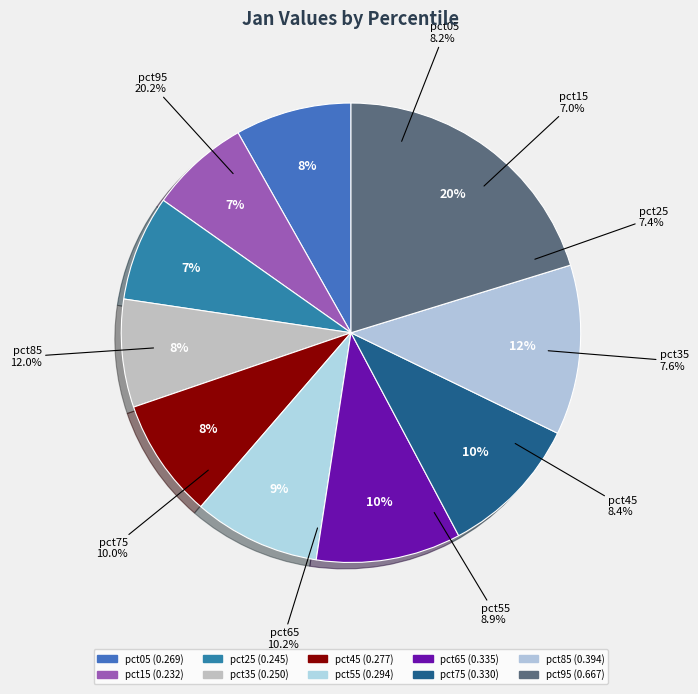

What percentage is NOT represented by pct45?

91.6%